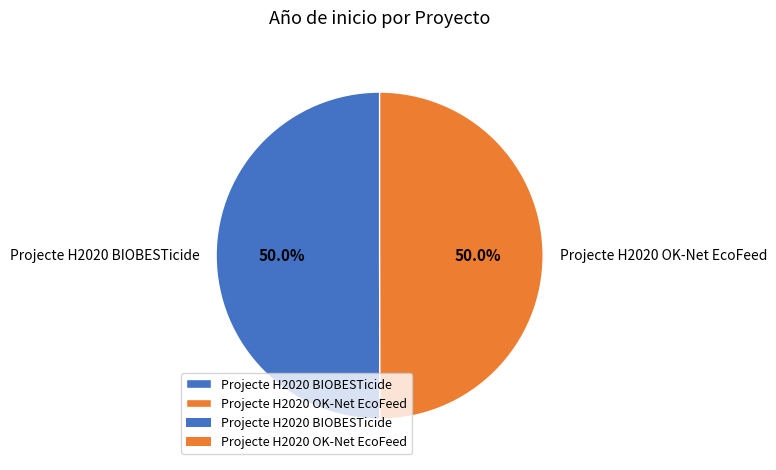

Do Projecte H2020 BIOBESTicide and Projecte H2020 OK-Net EcoFeed together represent more than half of the pie?

Yes